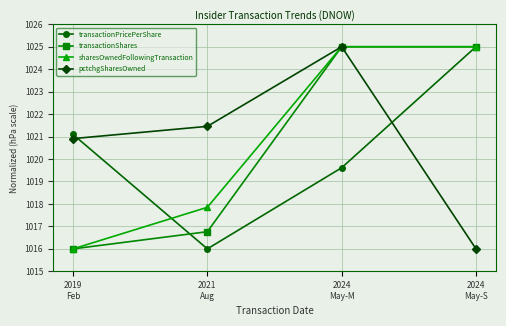

Reading right to left, extract all data points from this chart.

transactionPricePerShare: 1025.0	1019.6	1016.0	1021.1
transactionShares: 1025.0	1025.0	1016.8	1016.0
sharesOwnedFollowingTransaction: 1025.0	1025.0	1017.9	1016.0
pctchgSharesOwned: 1016.0	1025.0	1021.5	1020.9